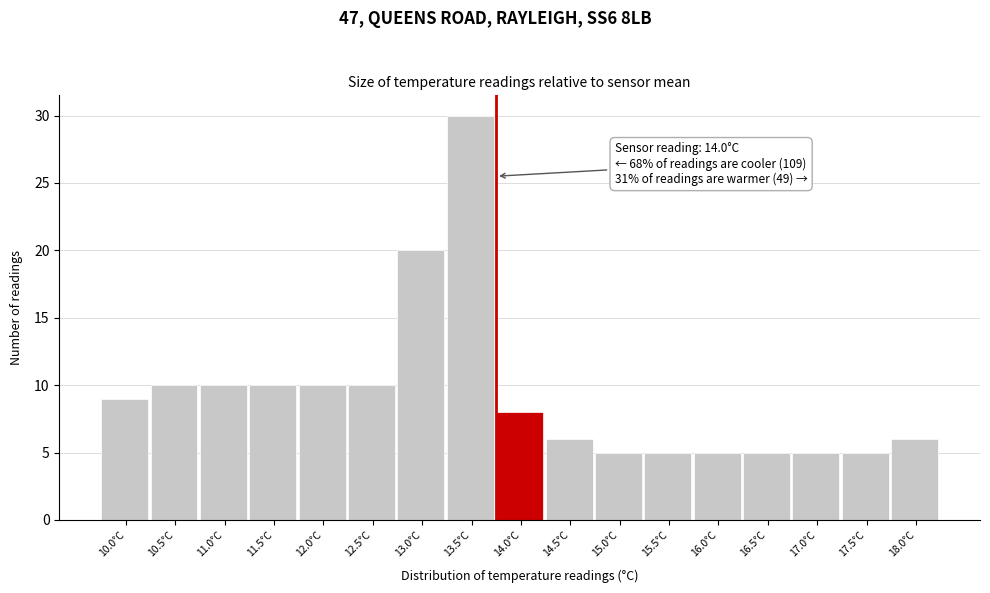

Reading left to right, transcribe all the data shown in this chart.

10.0°C=9	10.5°C=10	11.0°C=10	11.5°C=10	12.0°C=10	12.5°C=10	13.0°C=20	13.5°C=30	14.0°C=8	14.5°C=6	15.0°C=5	15.5°C=5	16.0°C=5	16.5°C=5	17.0°C=5	17.5°C=5	18.0°C=6